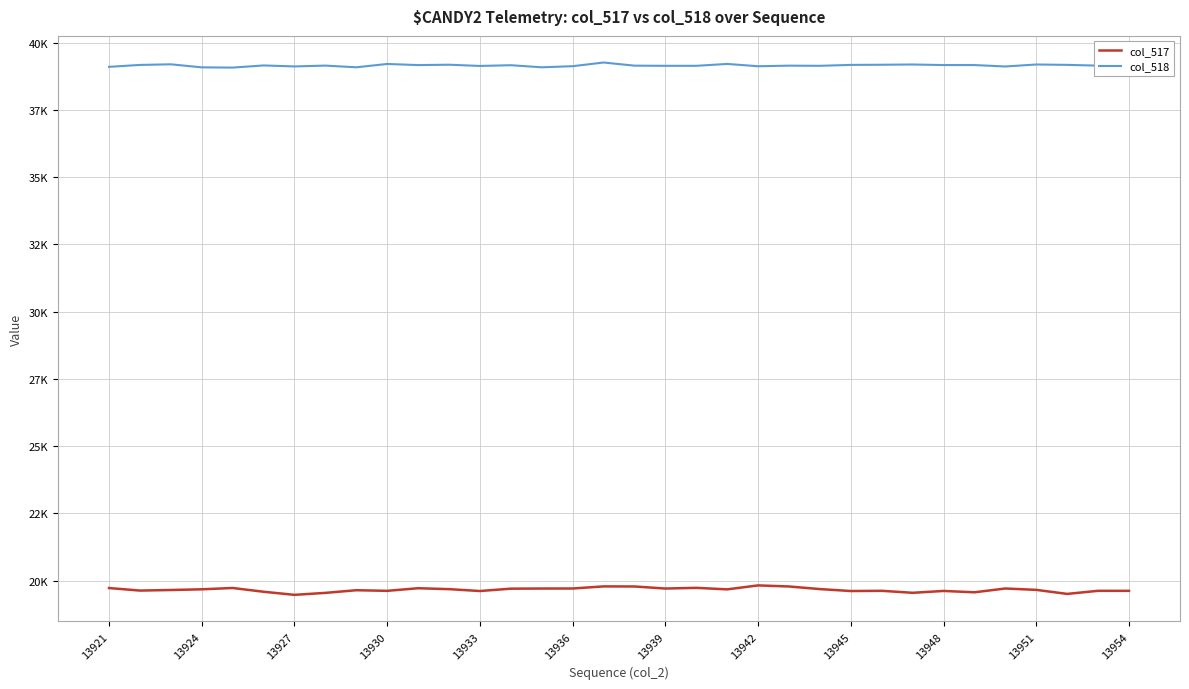

True or false: col_518 and col_517 intersect in this chart.

False